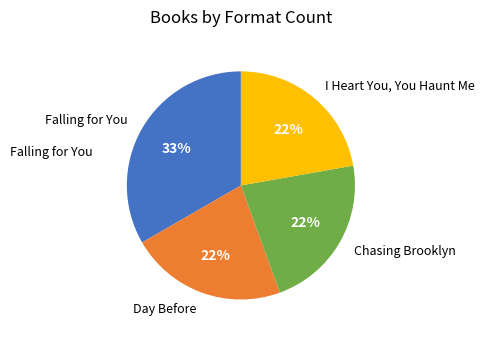

How many slices are in this pie chart?

4